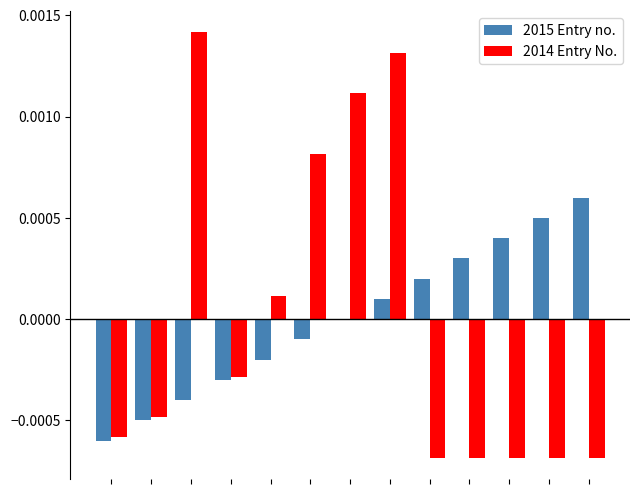

What are all the series names shown in the legend?

2015 Entry no., 2014 Entry No.